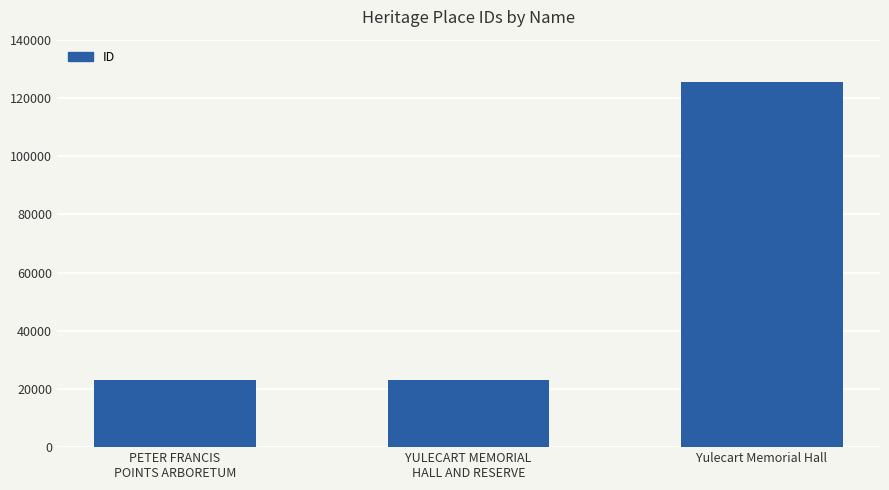

What is the smallest value displayed?

23070